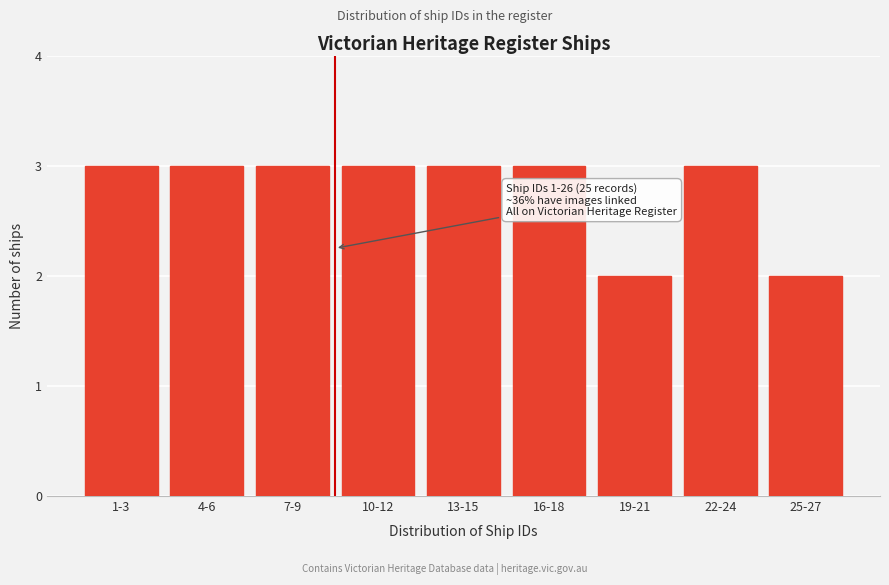

Reading left to right, what are all the values shown in this chart?

1-3=3	4-6=3	7-9=3	10-12=3	13-15=3	16-18=3	19-21=2	22-24=3	25-27=2